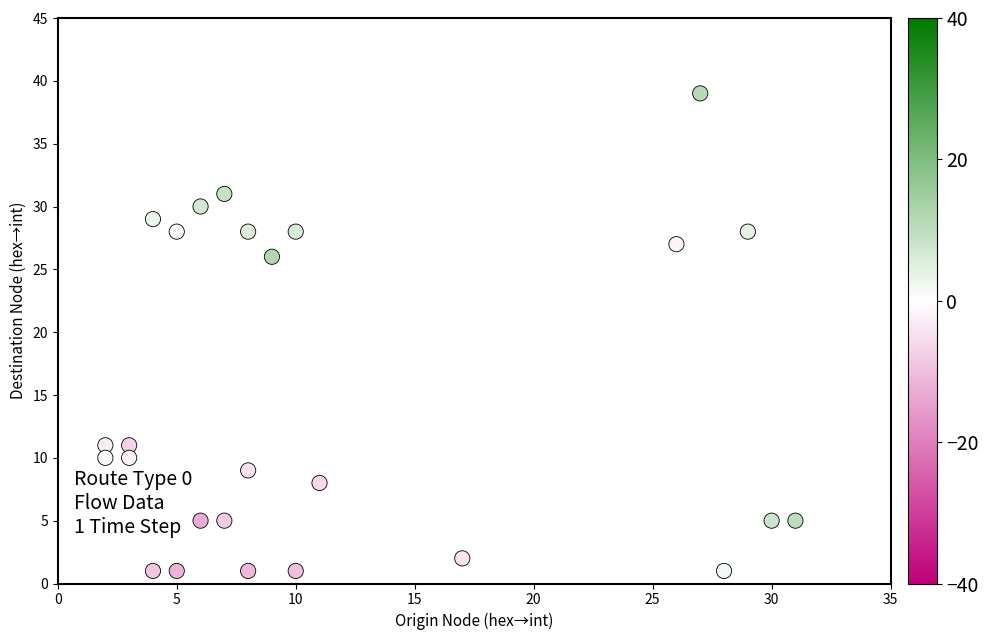

What Y value in the scatter plot is closest to 20?

26